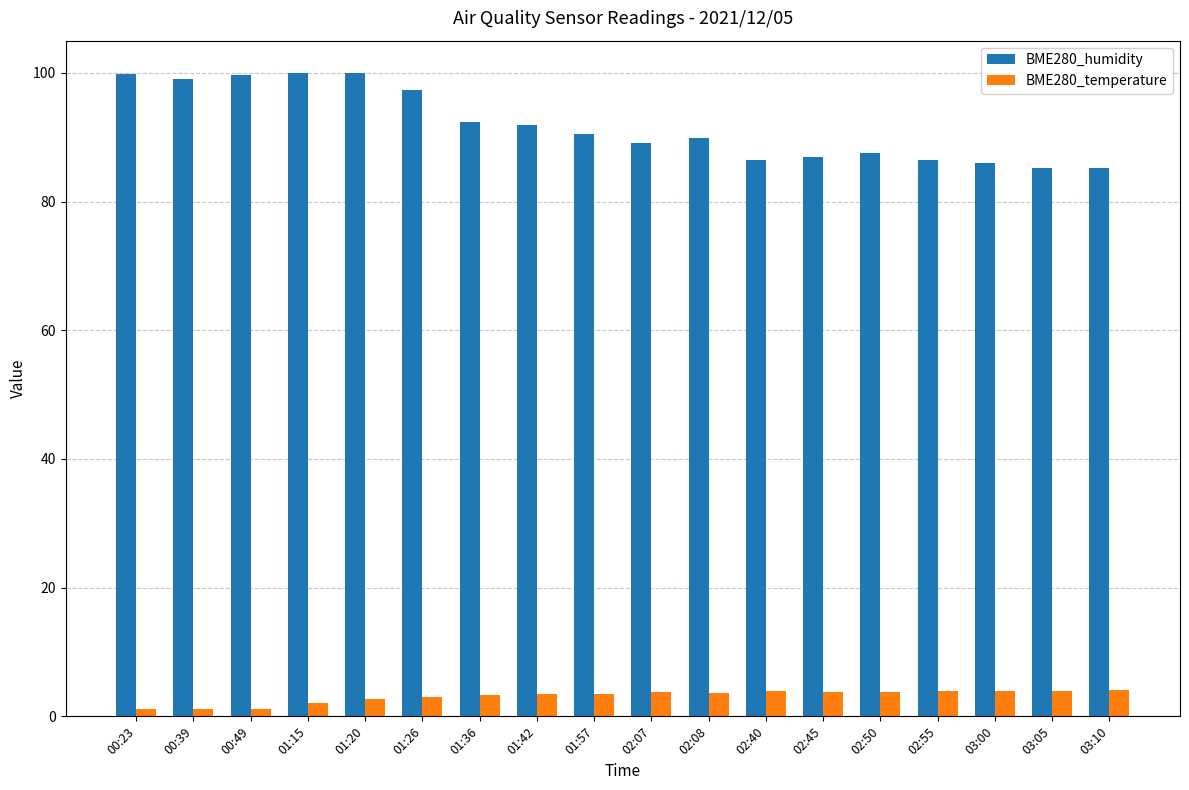

What is the difference between the maximum and second lowest values in the BME280_humidity series?

14.7